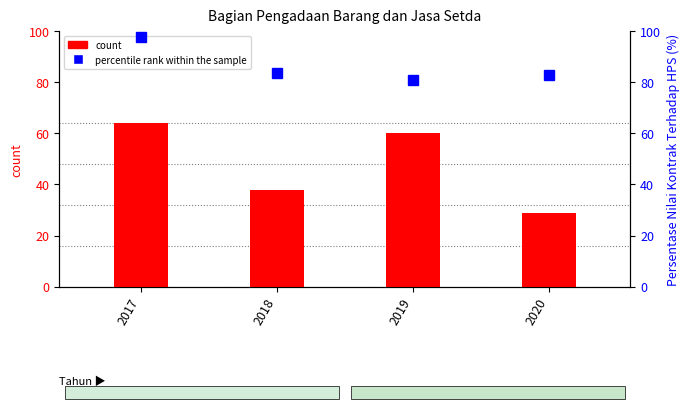

List the series in order of their peak value, lowest first.

count, Persentase Nilai Kontrak Terhadap HPS